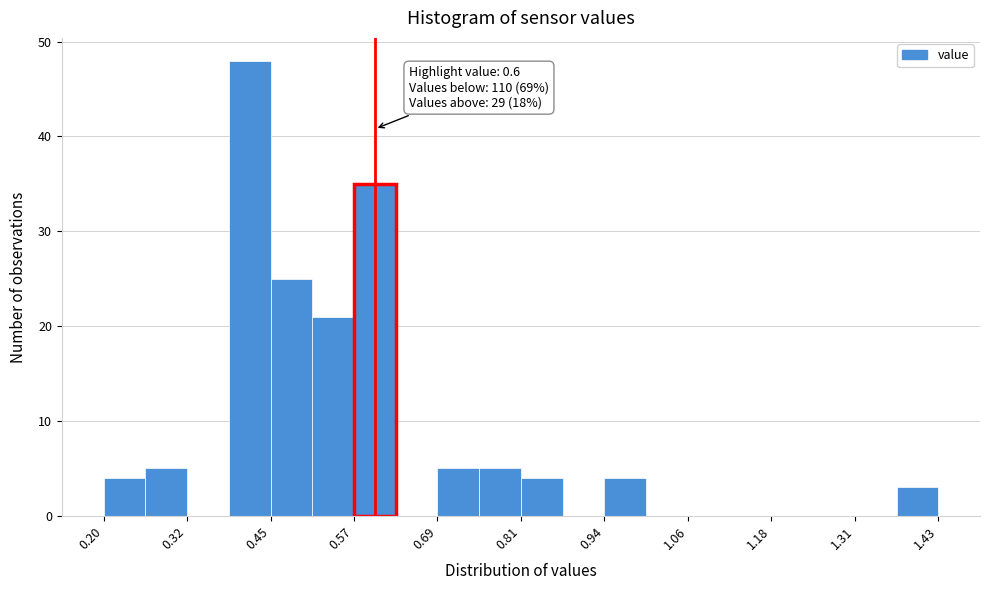

Around what value on the x-axis is the tallest bar? Give the approximate position of its centre, as read against the axis.

0.42